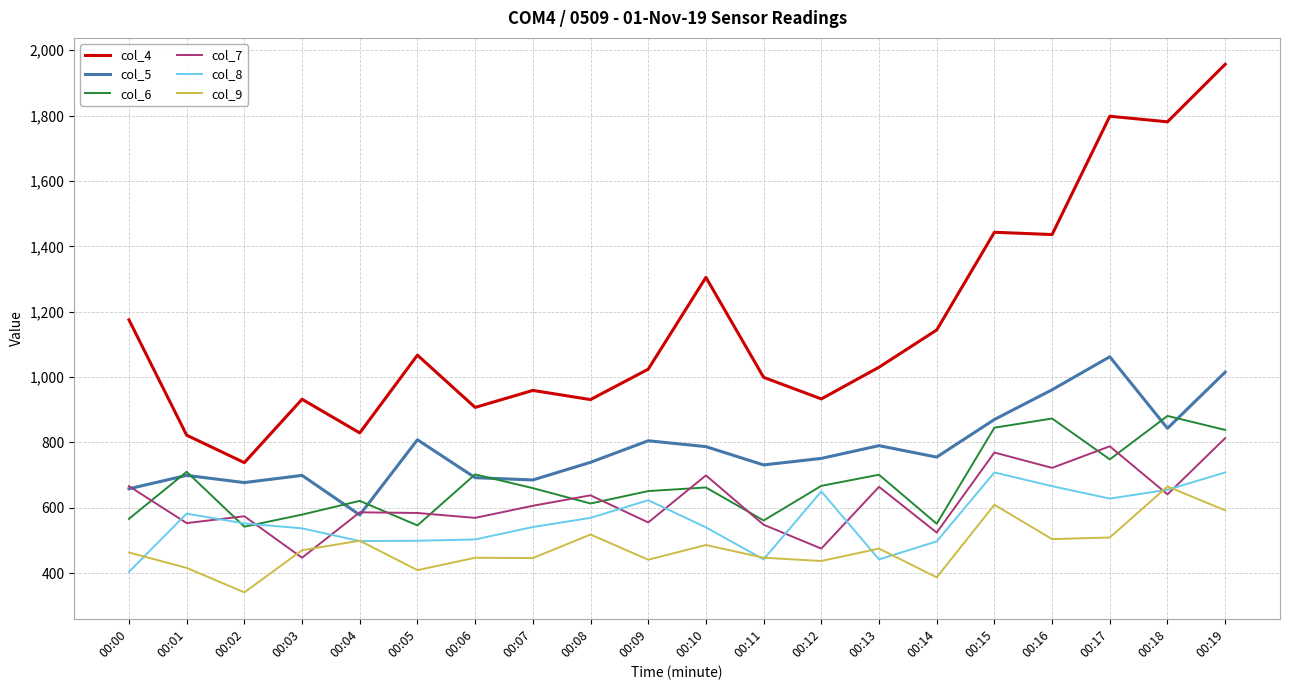

What is the average value of the col_7 series?

621